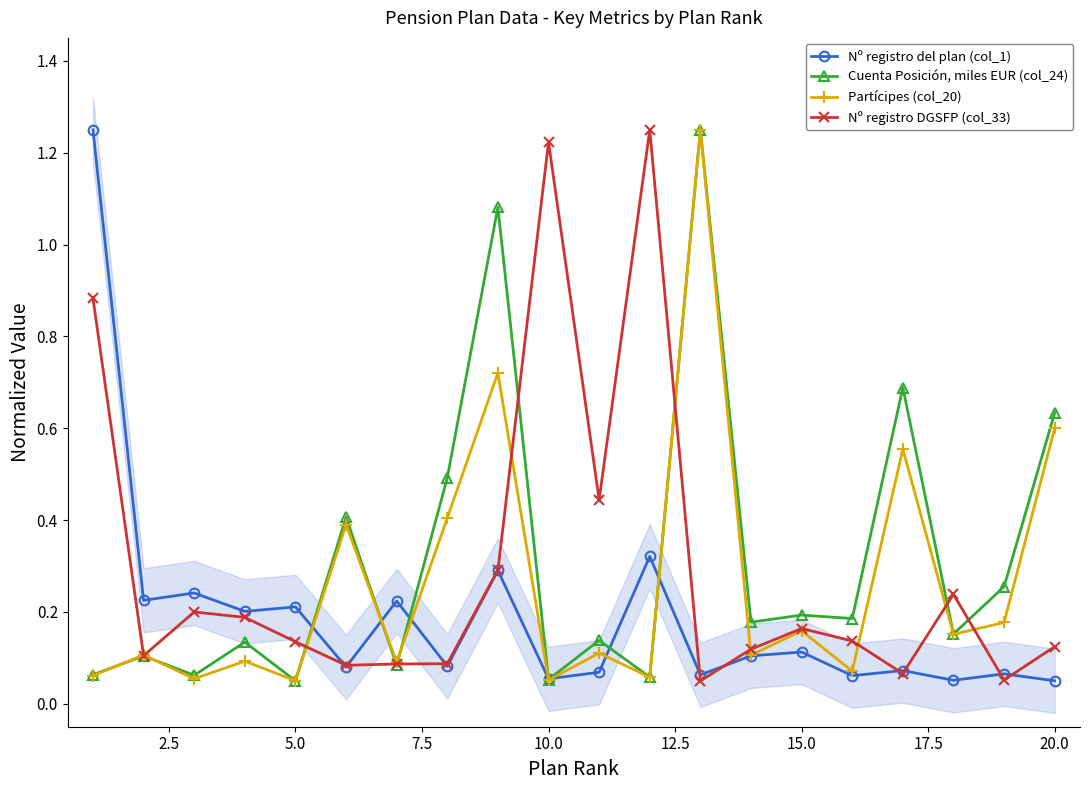

True or false: Partícipes (col_20) has a value of 0.0 at 5.0.

False